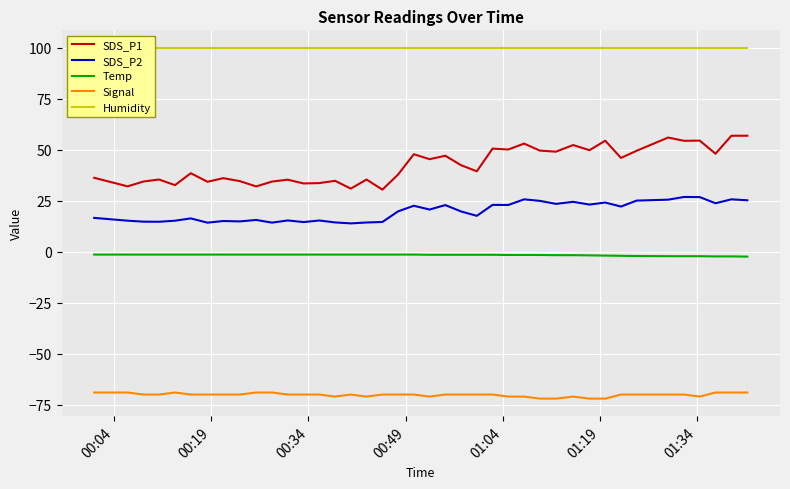

True or false: Temp and Signal intersect in this chart.

False